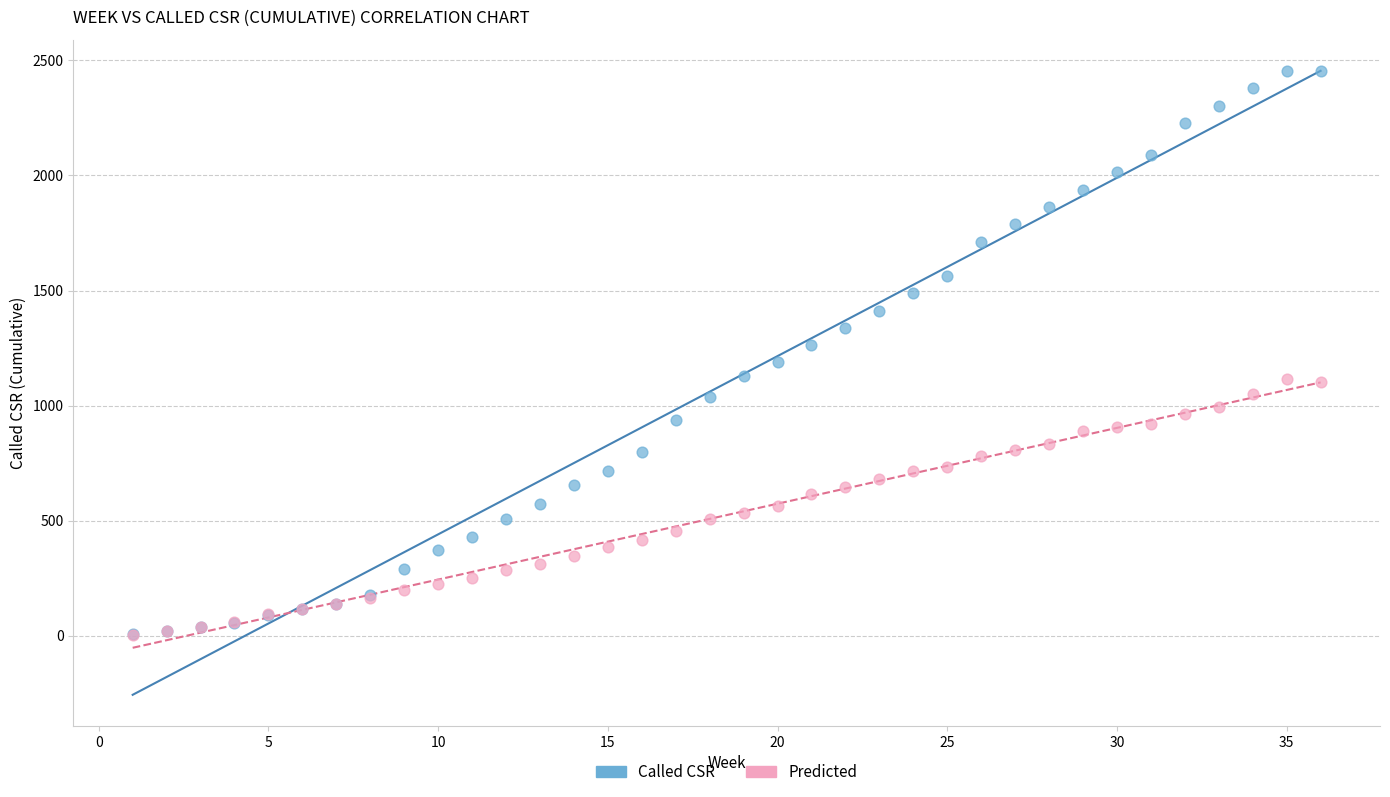

What are all the series names shown in the legend?

Called CSR, Predicted